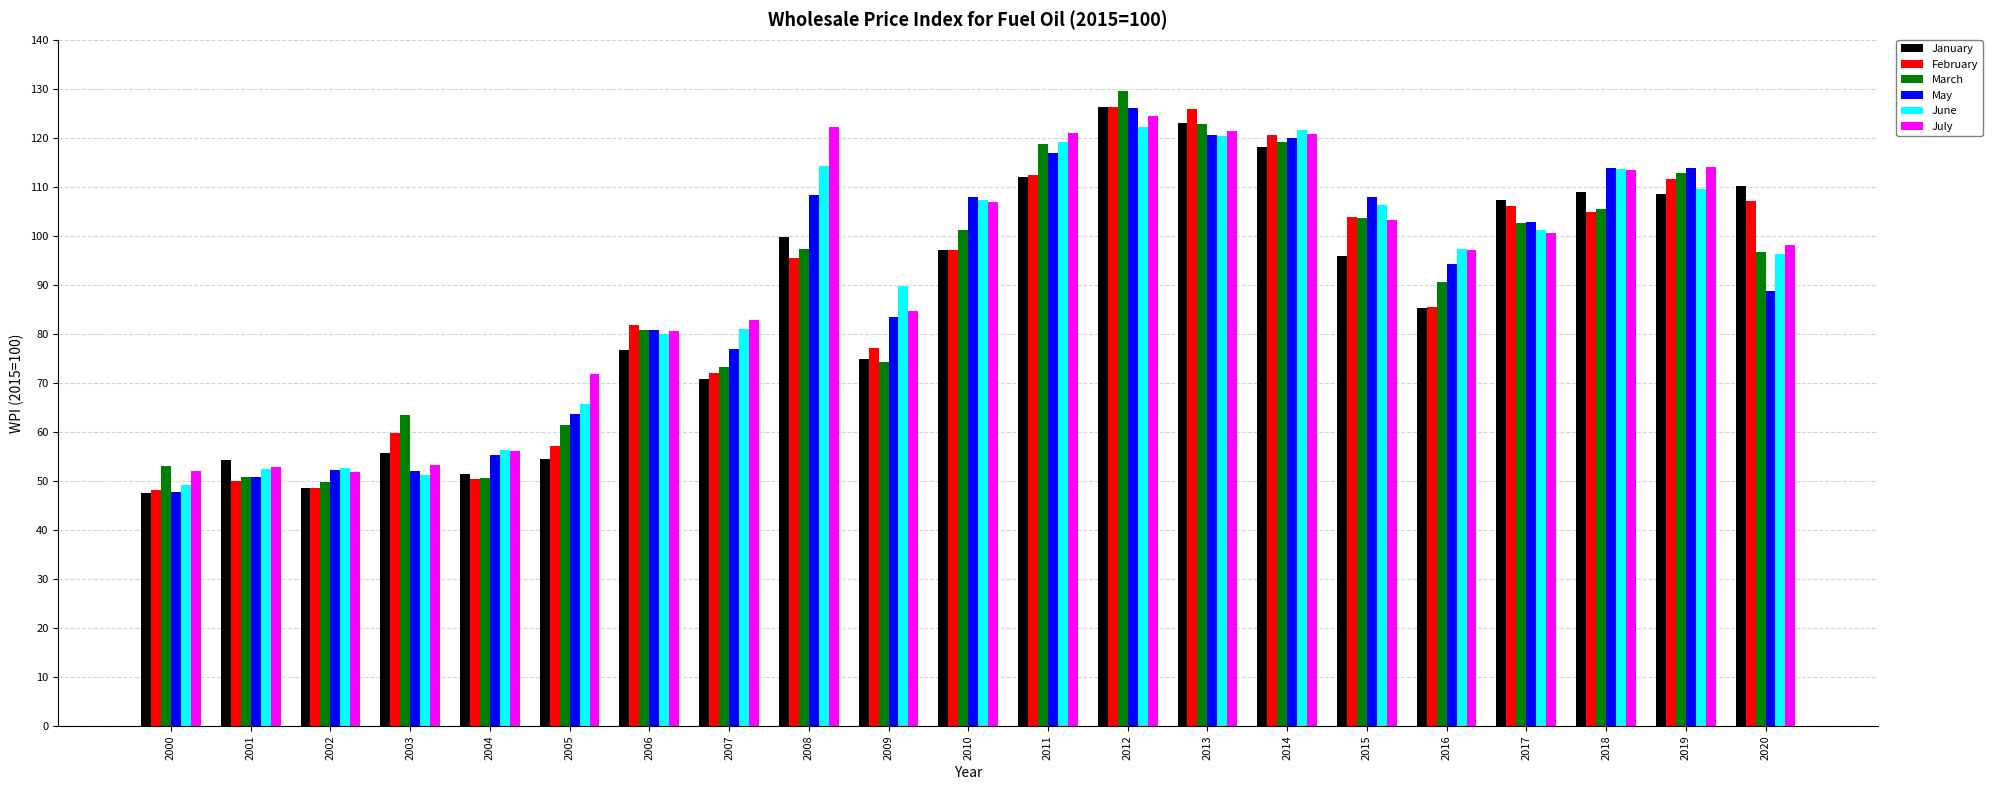

Read the March value at 2016.

90.6